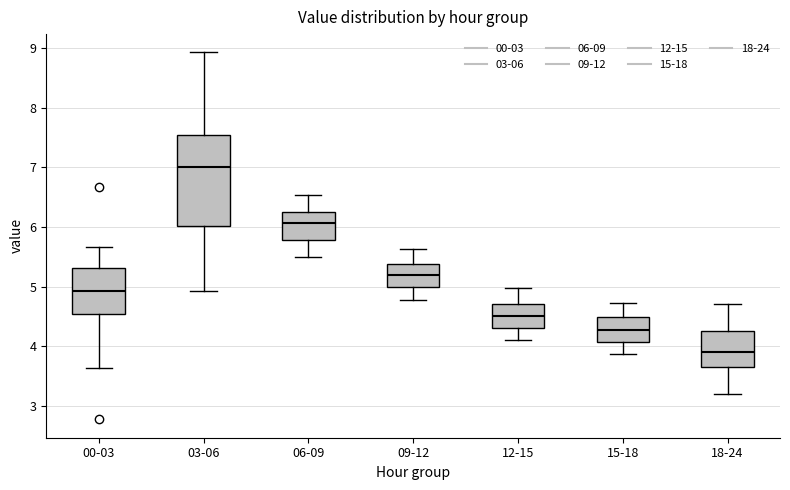

Reading left to right, transcribe this box plot: for each box, give where its median line is, the range the box spans, and where its two whiskers end, as read against the y-axis. The values are not printed on the chart, so give them approximately, as read against the axis.

00-03: median 4.9, box 4.5 to 5.3, whiskers 3.6 to 5.7
03-06: median 7.0, box 6.0 to 7.6, whiskers 4.9 to 8.9
06-09: median 6.1, box 5.8 to 6.3, whiskers 5.5 to 6.5
09-12: median 5.2, box 5.0 to 5.4, whiskers 4.8 to 5.6
12-15: median 4.5, box 4.3 to 4.7, whiskers 4.1 to 5.0
15-18: median 4.3, box 4.1 to 4.5, whiskers 3.9 to 4.7
18-24: median 3.9, box 3.7 to 4.3, whiskers 3.2 to 4.7